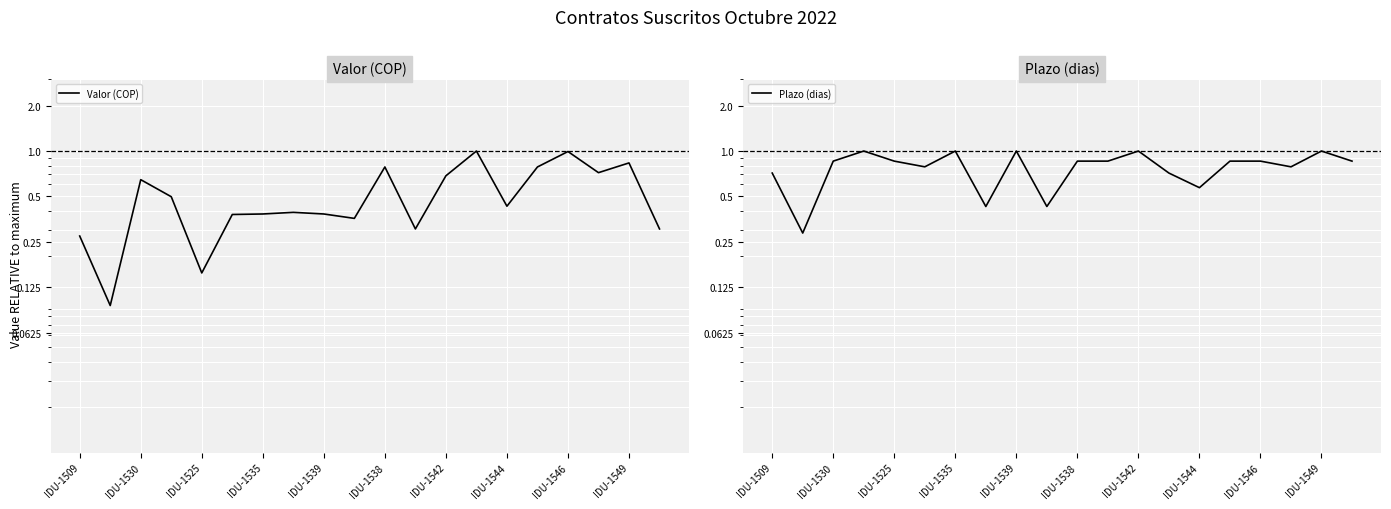

True or false: Plazo (dias) has a value of 1.2 at IDU-1538.

False